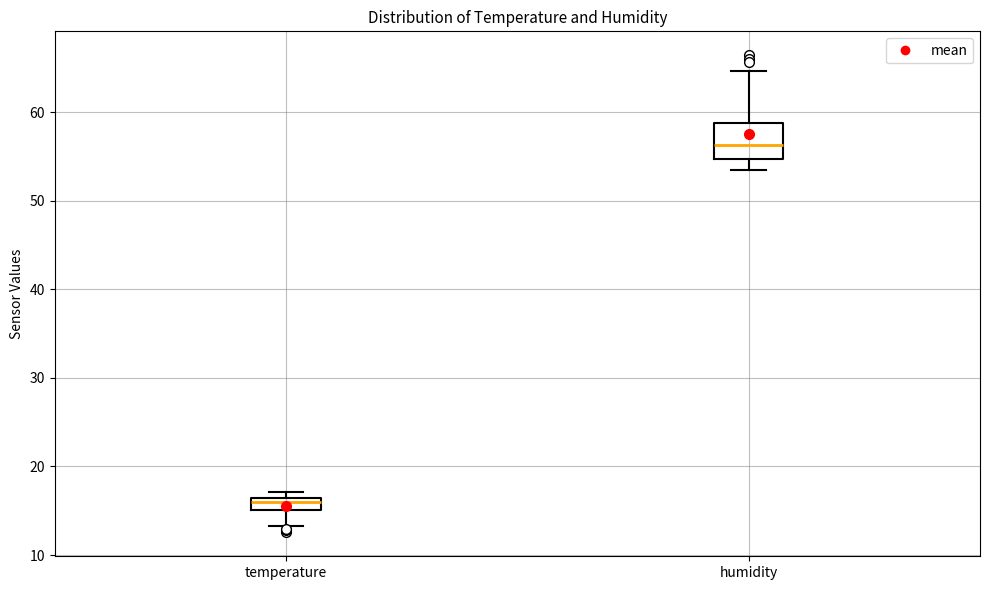

Which box's median line is the lowest?

temperature